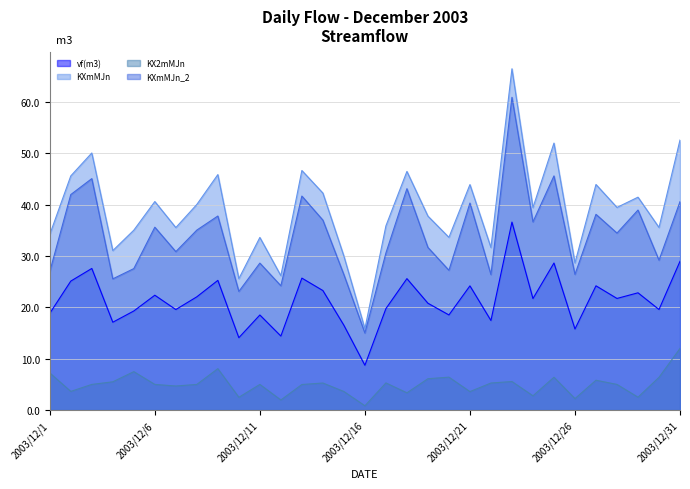

True or false: KXmMJn has more than 1 interior local peaks.

True